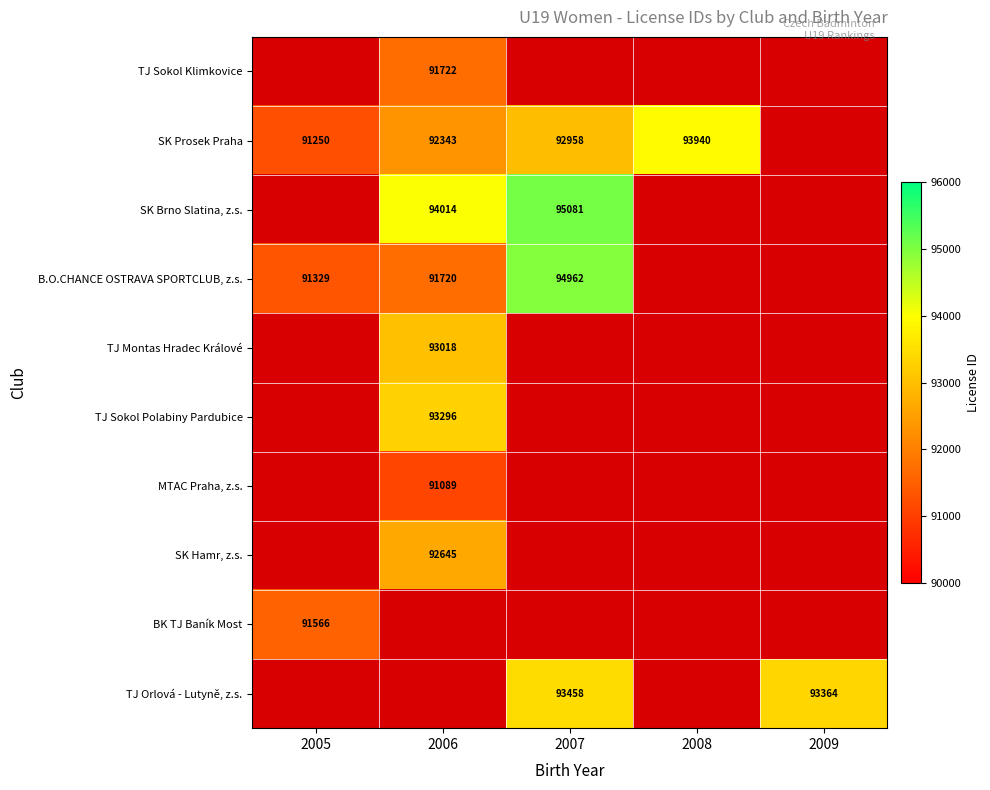

Is it true that SK Prosek Praha equals 91250 at 2005?

True